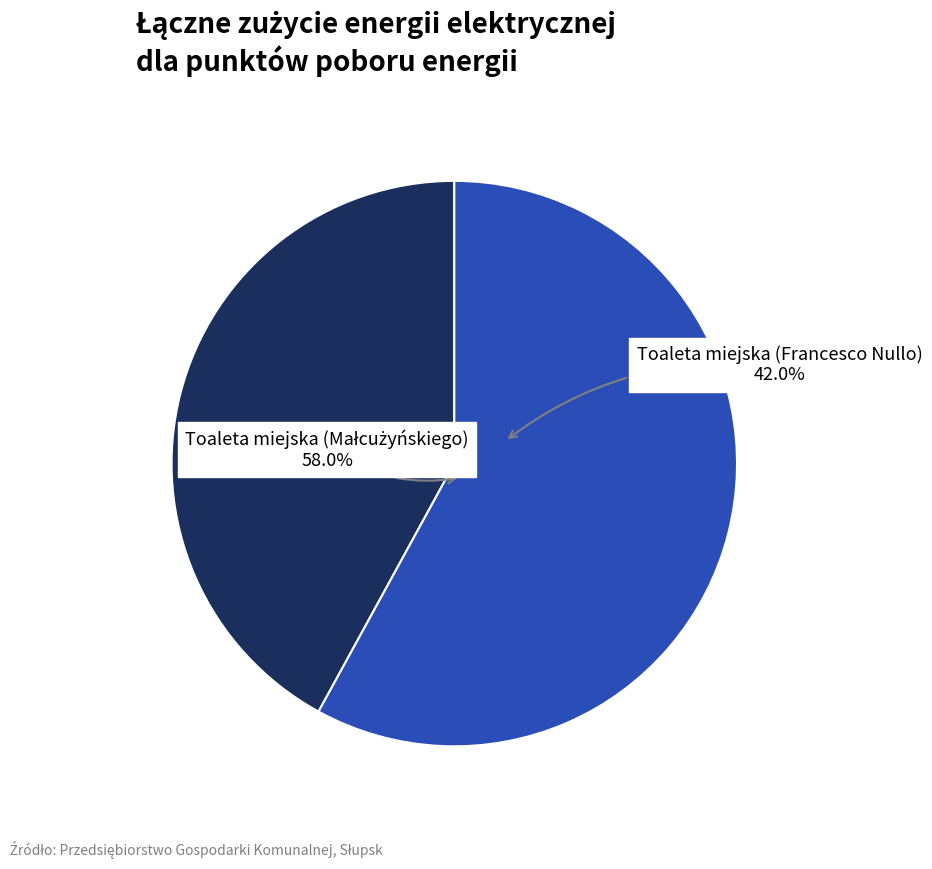

What is the largest slice in the pie chart?

Toaleta miejska (Małcużyńskiego)